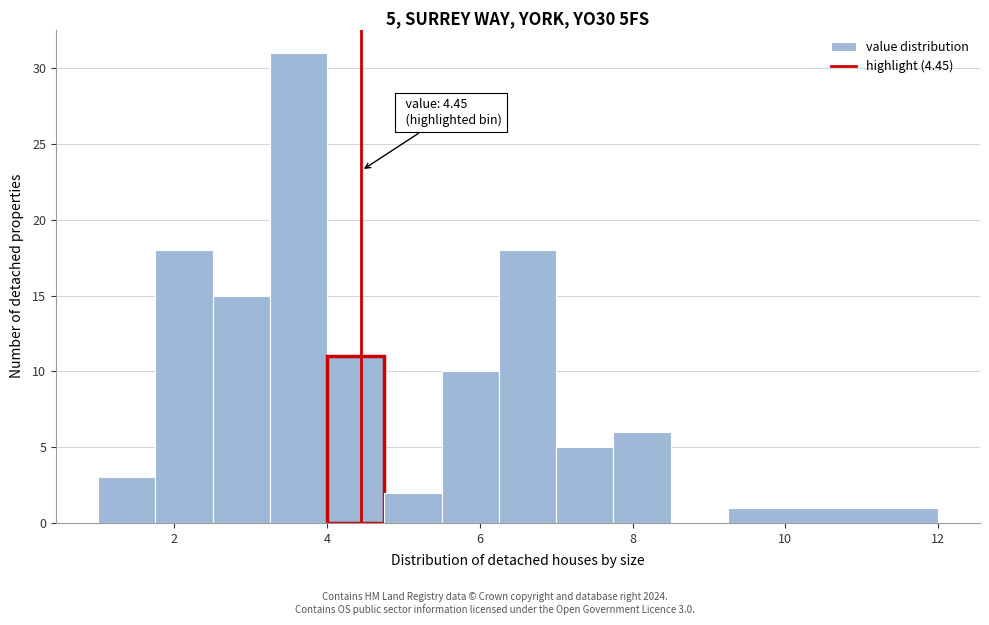

Read against the x-axis, roughly where is the centre of the tallest bar?

3.6